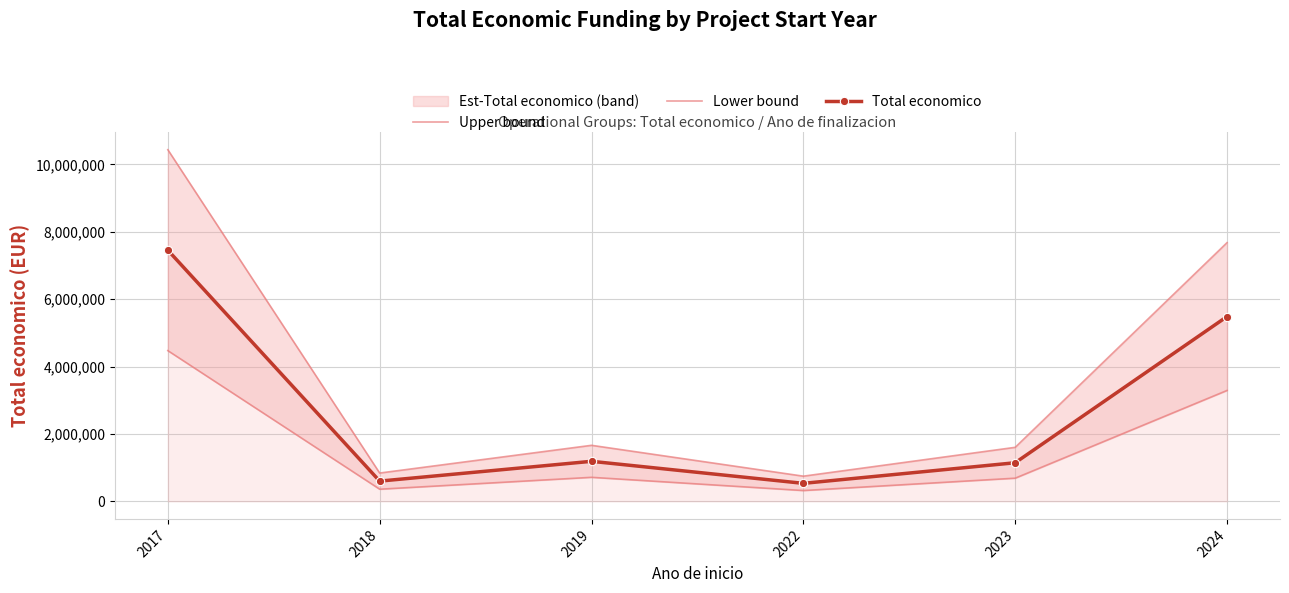

At 2017, list the series in order from largest to smallest.

Upper bound, Total economico, Lower bound